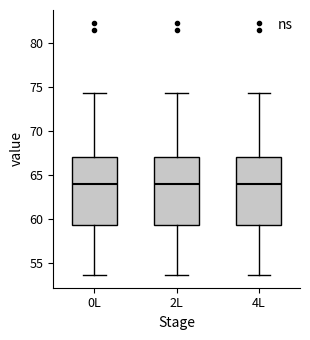

Where does the lower whisker of the box for 0L end on the y-axis? The values are not printed on the chart, so give them approximately, as read against the axis.

53.5